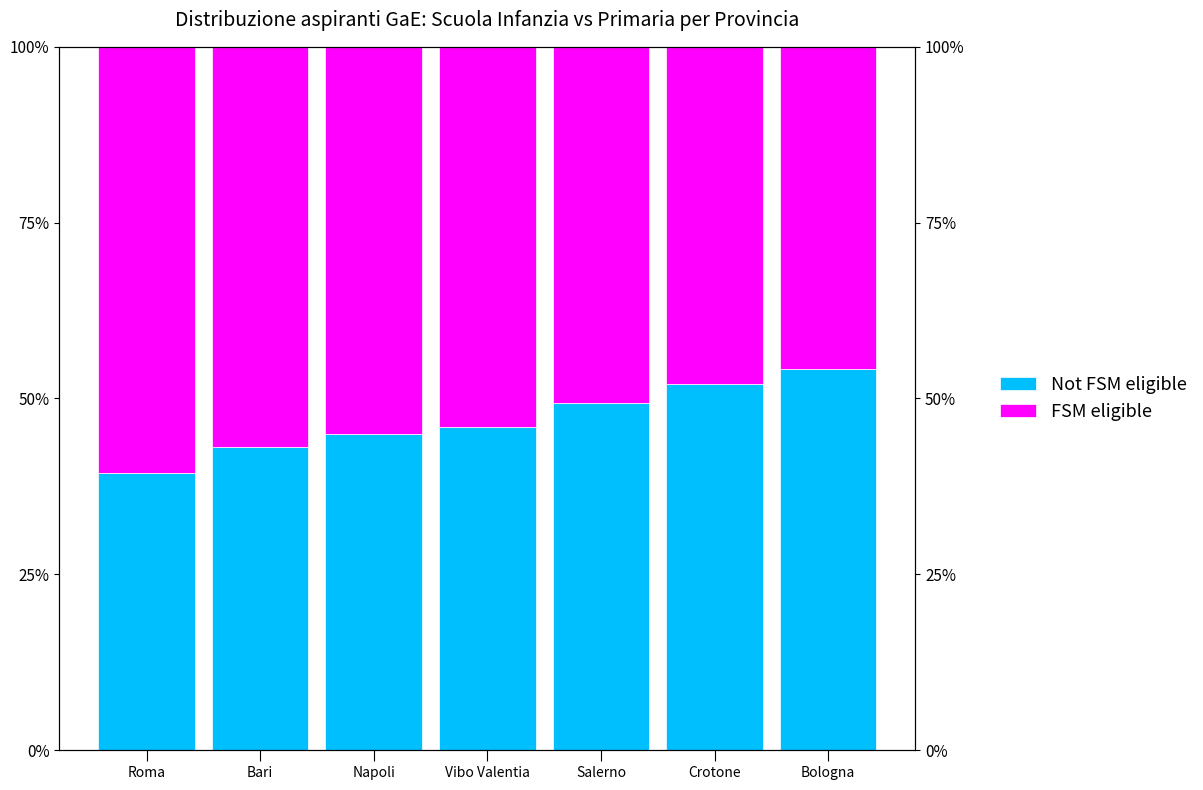

How many groups of bars are there?

7